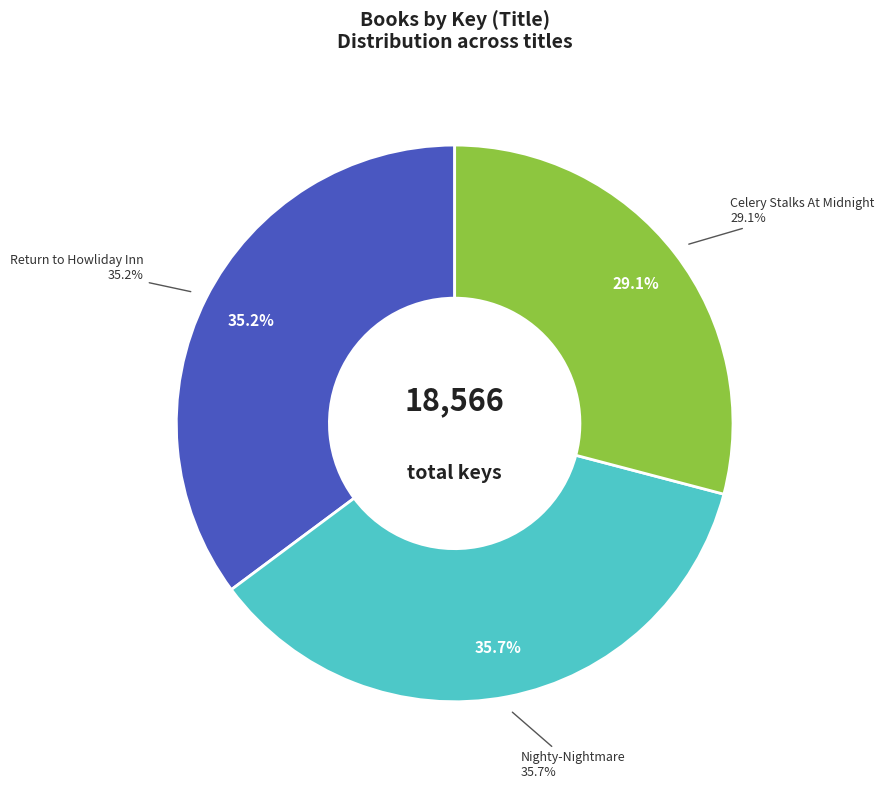

Do Celery Stalks At Midnight and Return to Howliday Inn together represent more than half of the pie?

Yes